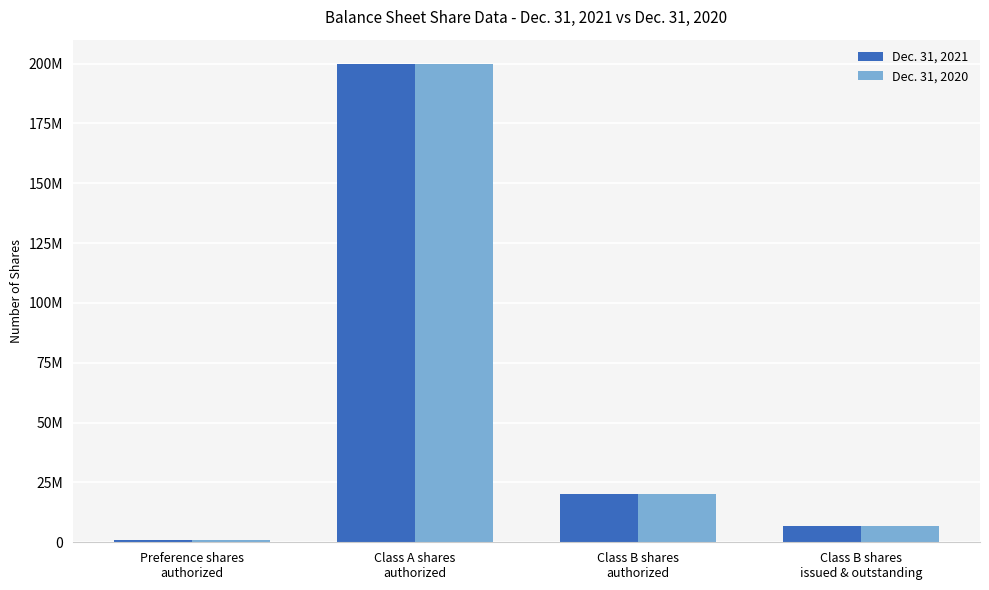

What is the value of the Dec. 31, 2021 bar at the 1st from the left?

1000000